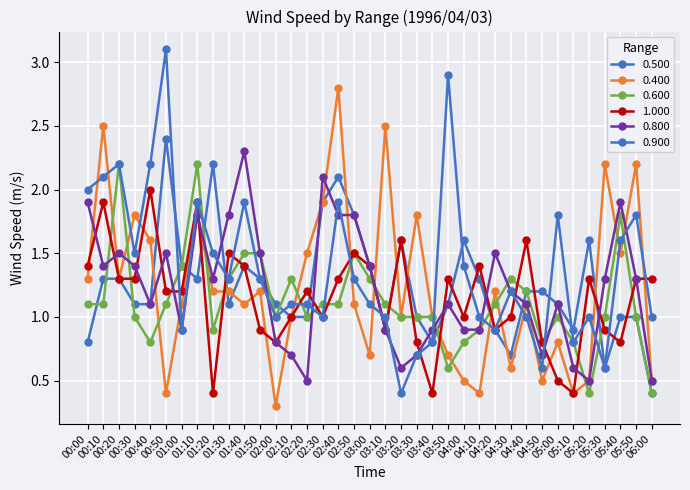

What is the value of the 0.400 point at the 2nd from the left?

2.5